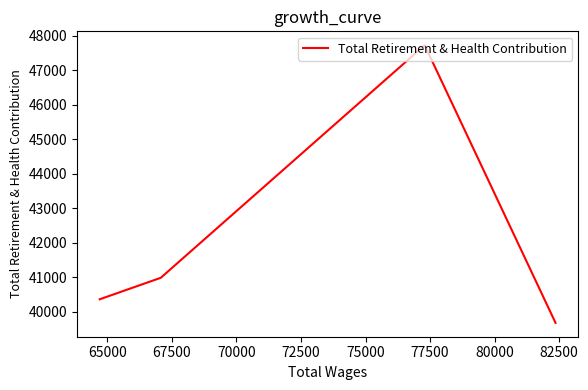

What is the minimum value shown in the chart?

39676